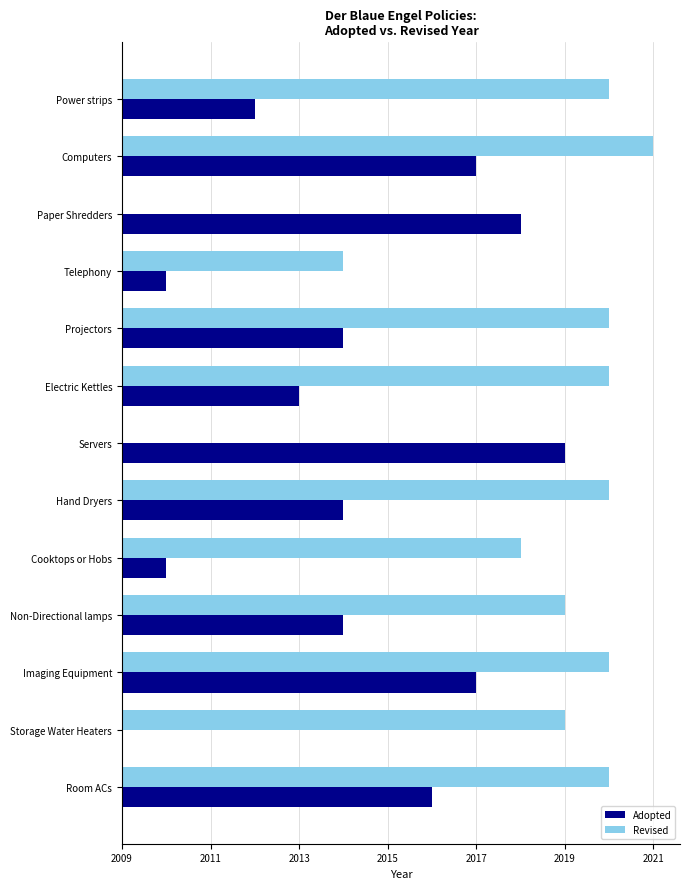

What are all the series names shown in the legend?

Adopted, Revised